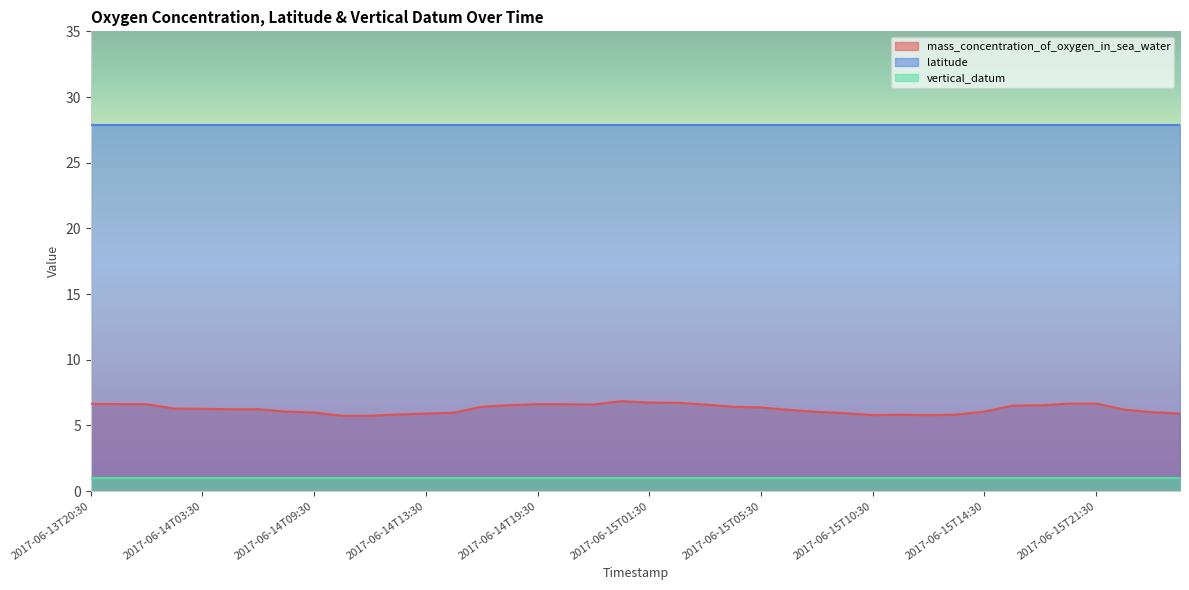

What is the average value of the mass_concentration_of_oxygen_in_sea_water series?

6.3